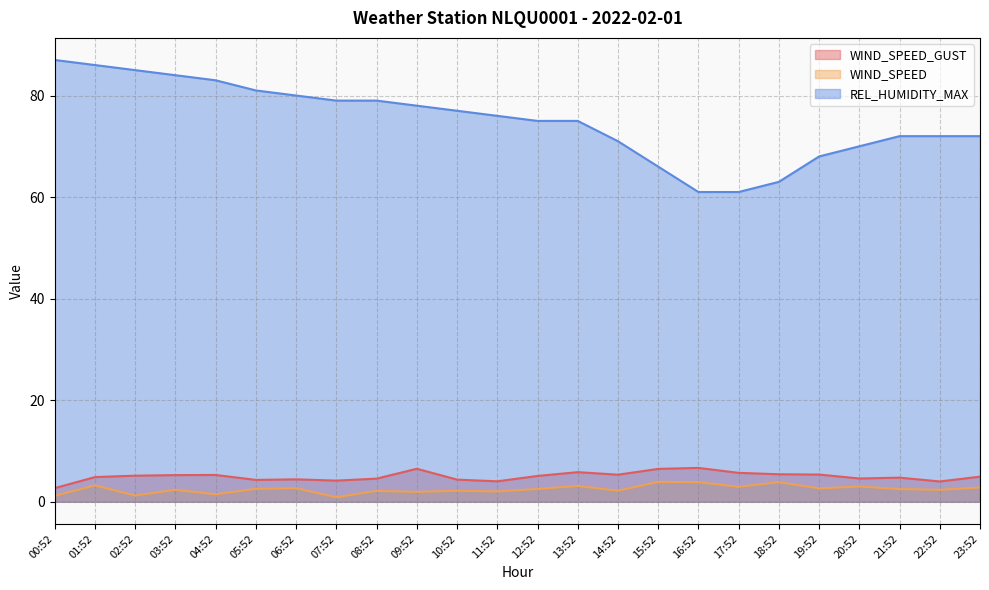

How many interior local peaks does the WIND_SPEED_GUST series have?

6